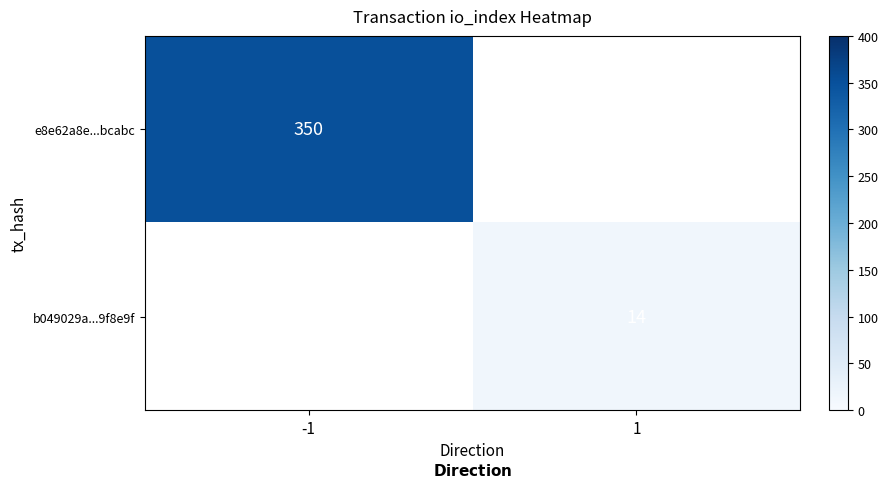

The value of e8e62a8e...bcabc at -1 is 213.6. True or false?

False